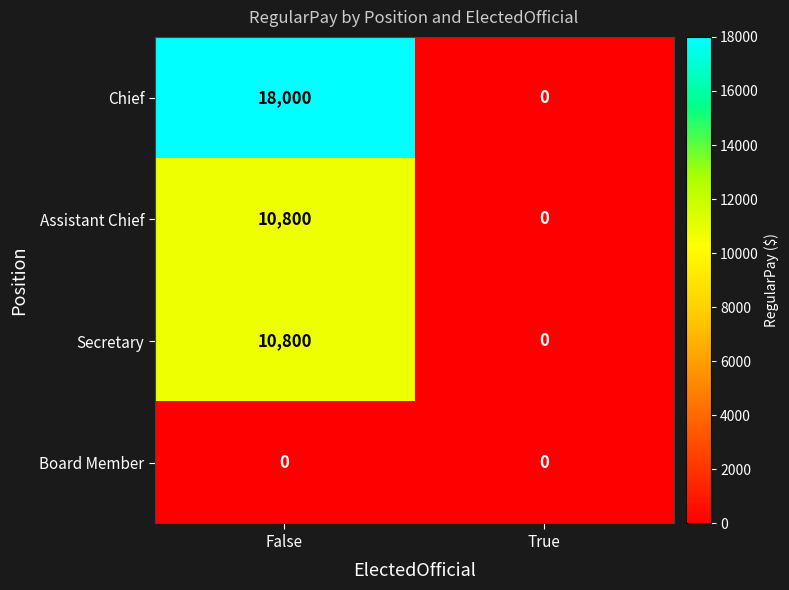

Which series changed the most between False and True?

Chief